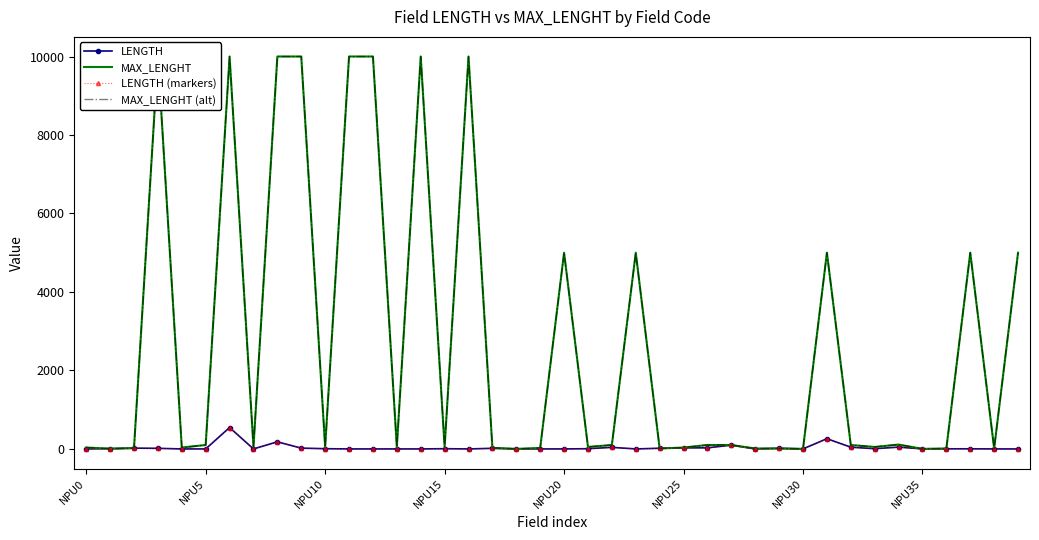

Which series has the largest total across all categories?

MAX_LENGHT